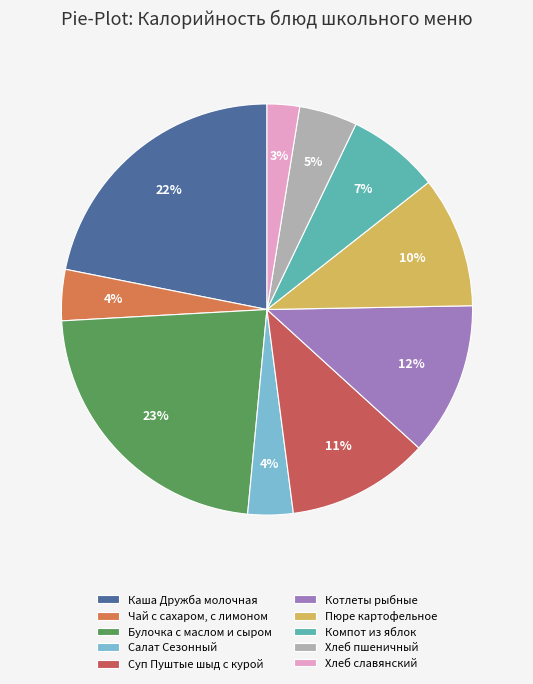

Is there any slice that represents more than half of the pie?

No